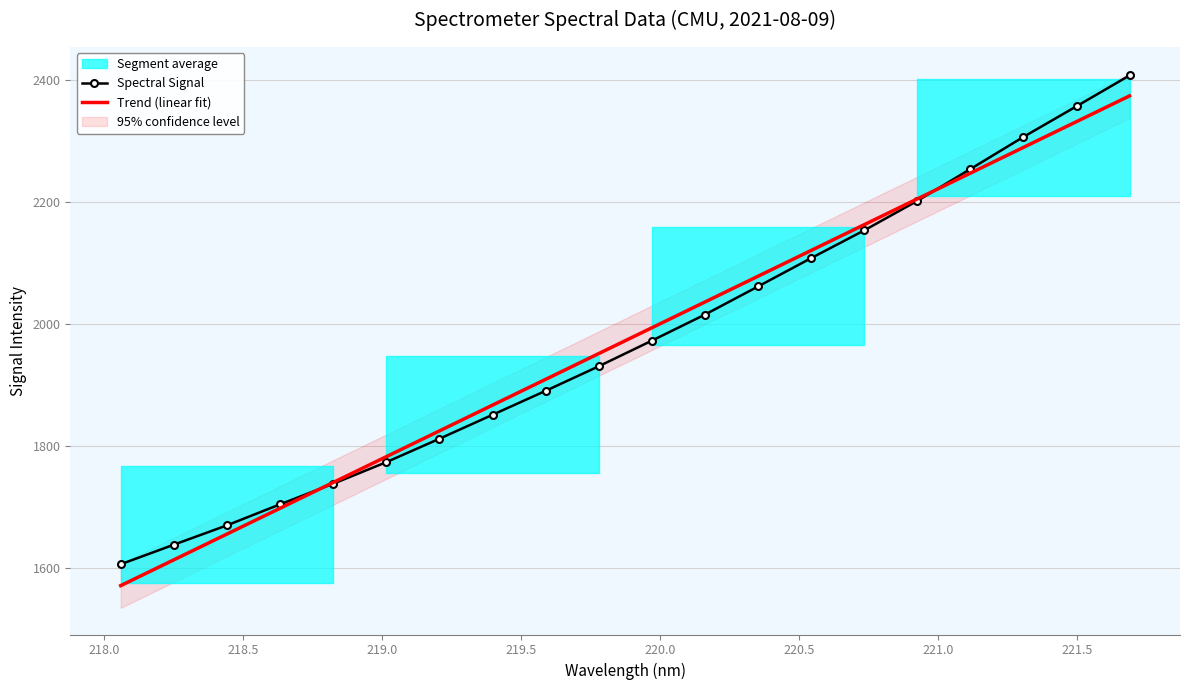

What is the minimum value for Trend (linear fit)?

1570.9